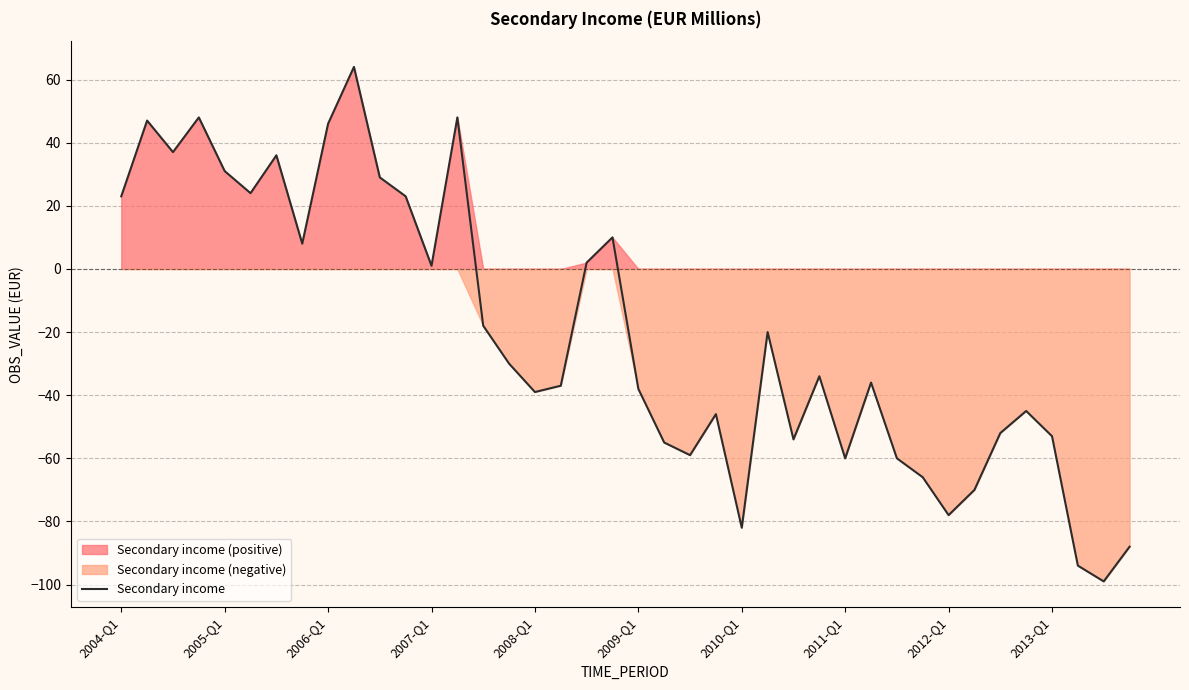

How many categories are shown in the chart?

40